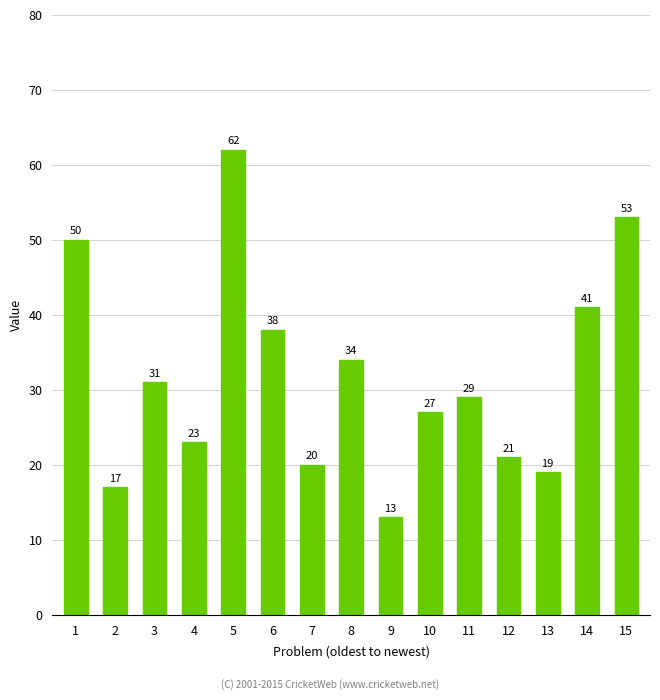

Rank the categories by value from highest to lowest.

5, 15, 1, 14, 6, 8, 3, 11, 10, 4, 12, 7, 13, 2, 9